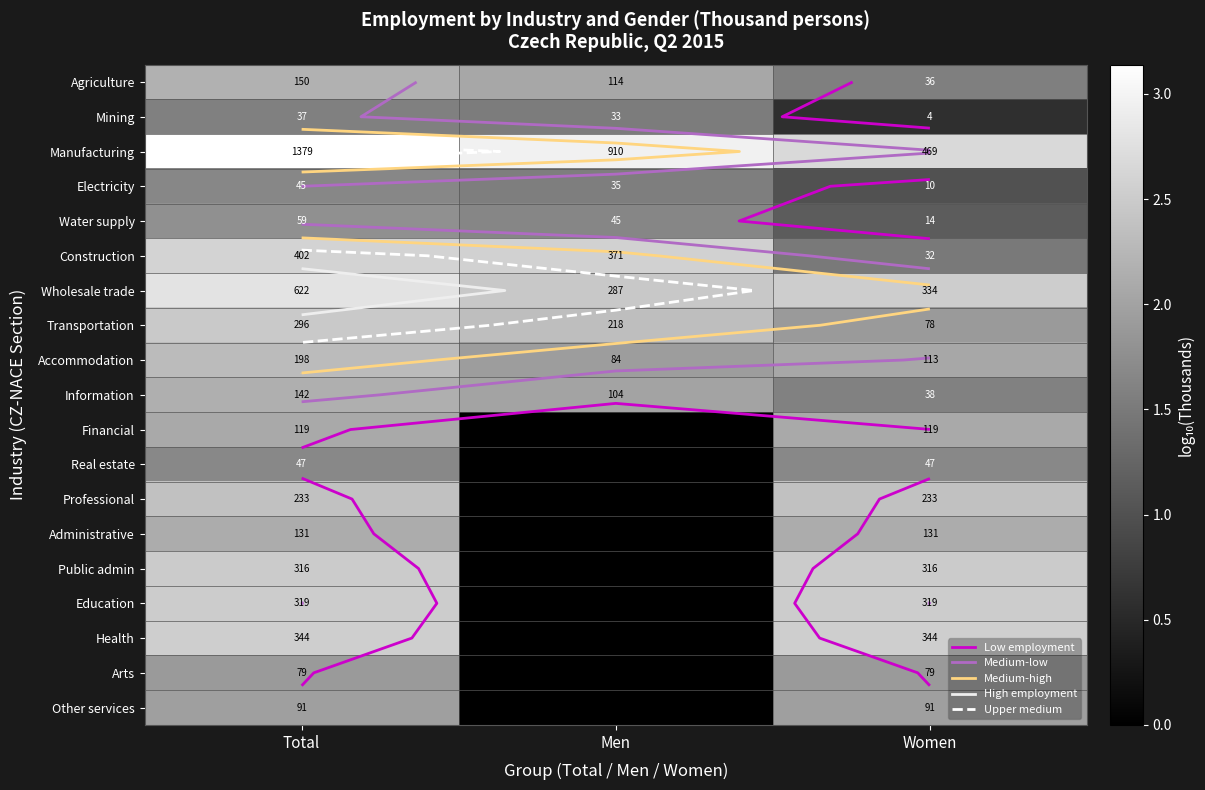

Where is Other services nearest to the value 0?

Men